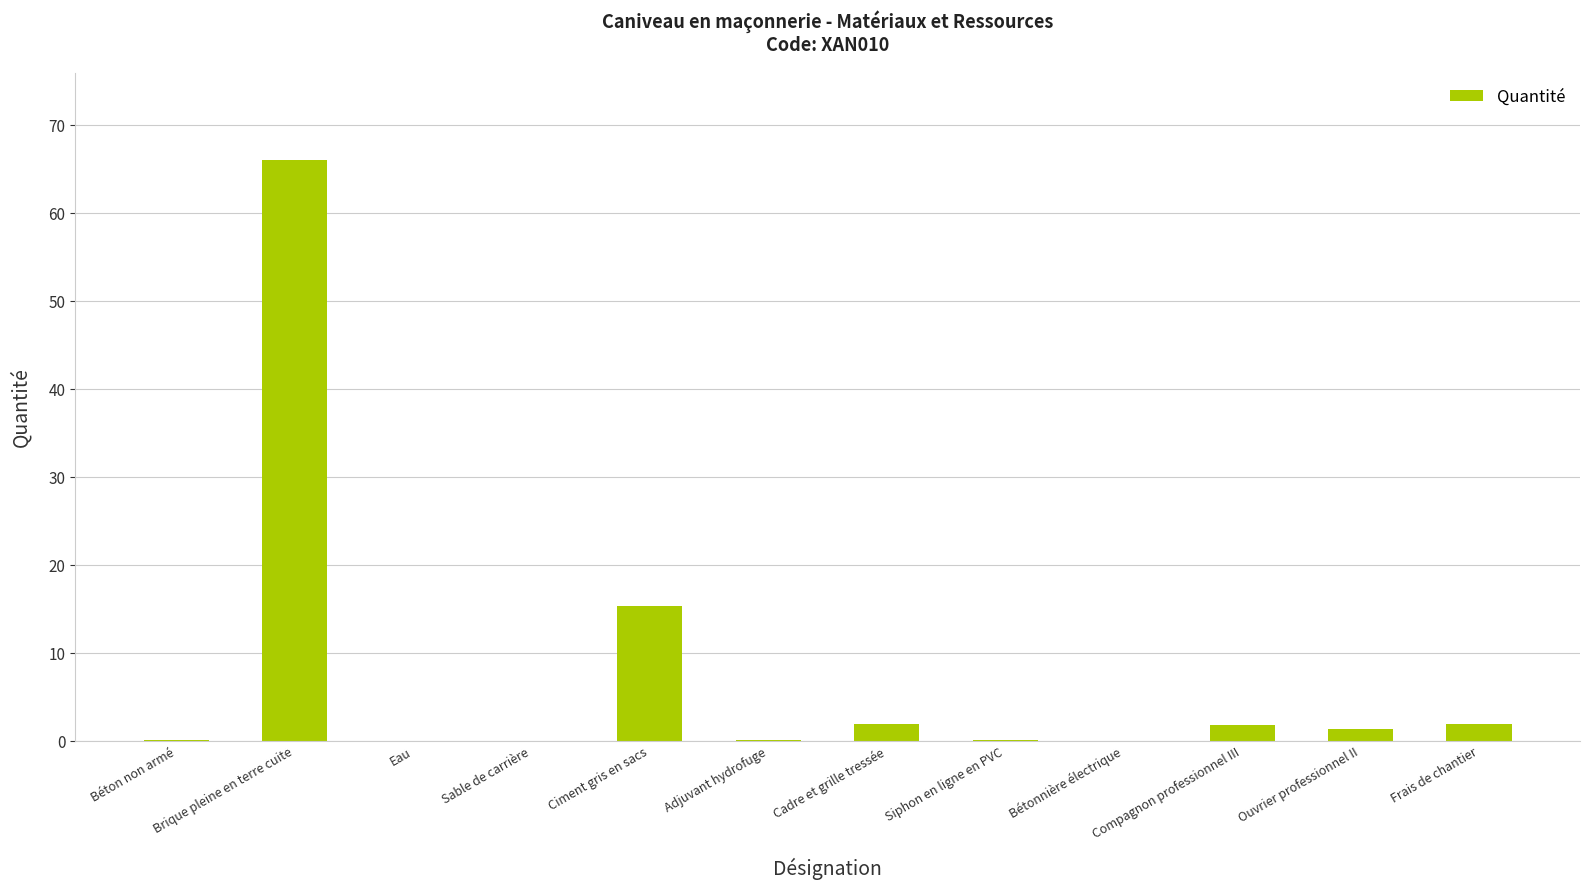

The chart shows a value of 0.0 at Eau. True or false?

True